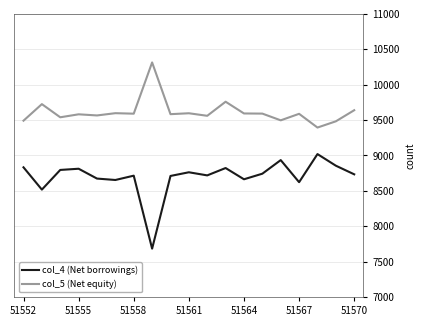

What is the maximum value for col_5 (Net equity)?

10314